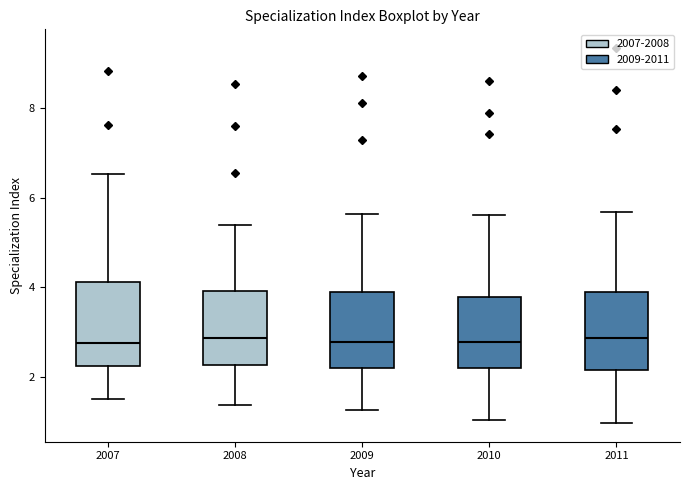

Where does the median line of the box at x = 2009 sit on the y-axis? The values are not printed on the chart, so give them approximately, as read against the axis.

2.8